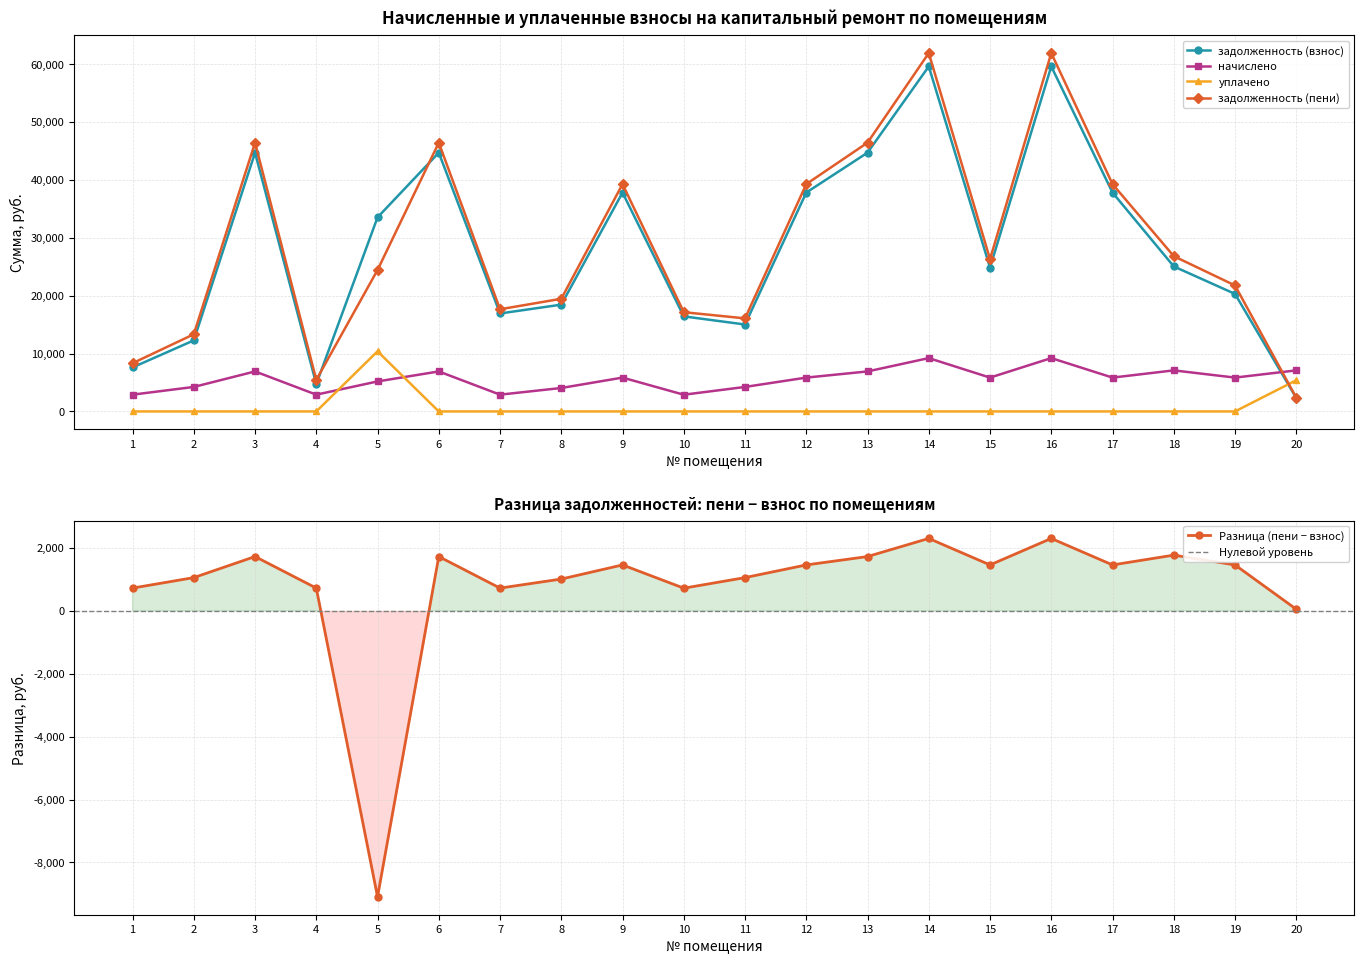

What is the total value across all series at 5?

73535.0